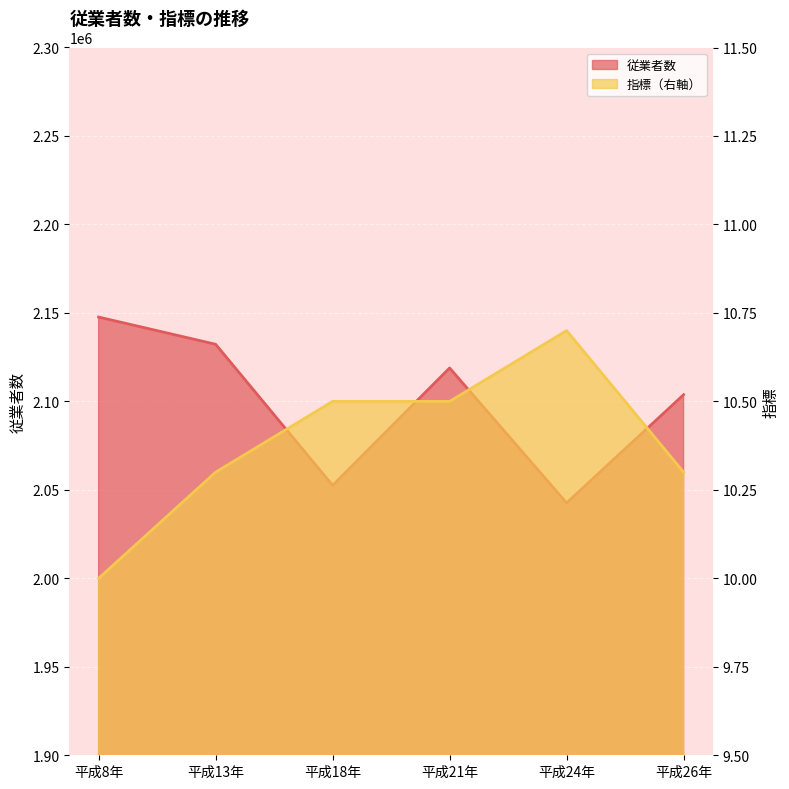

What is the difference between the highest and lowest values at 平成21年?

2118875.5